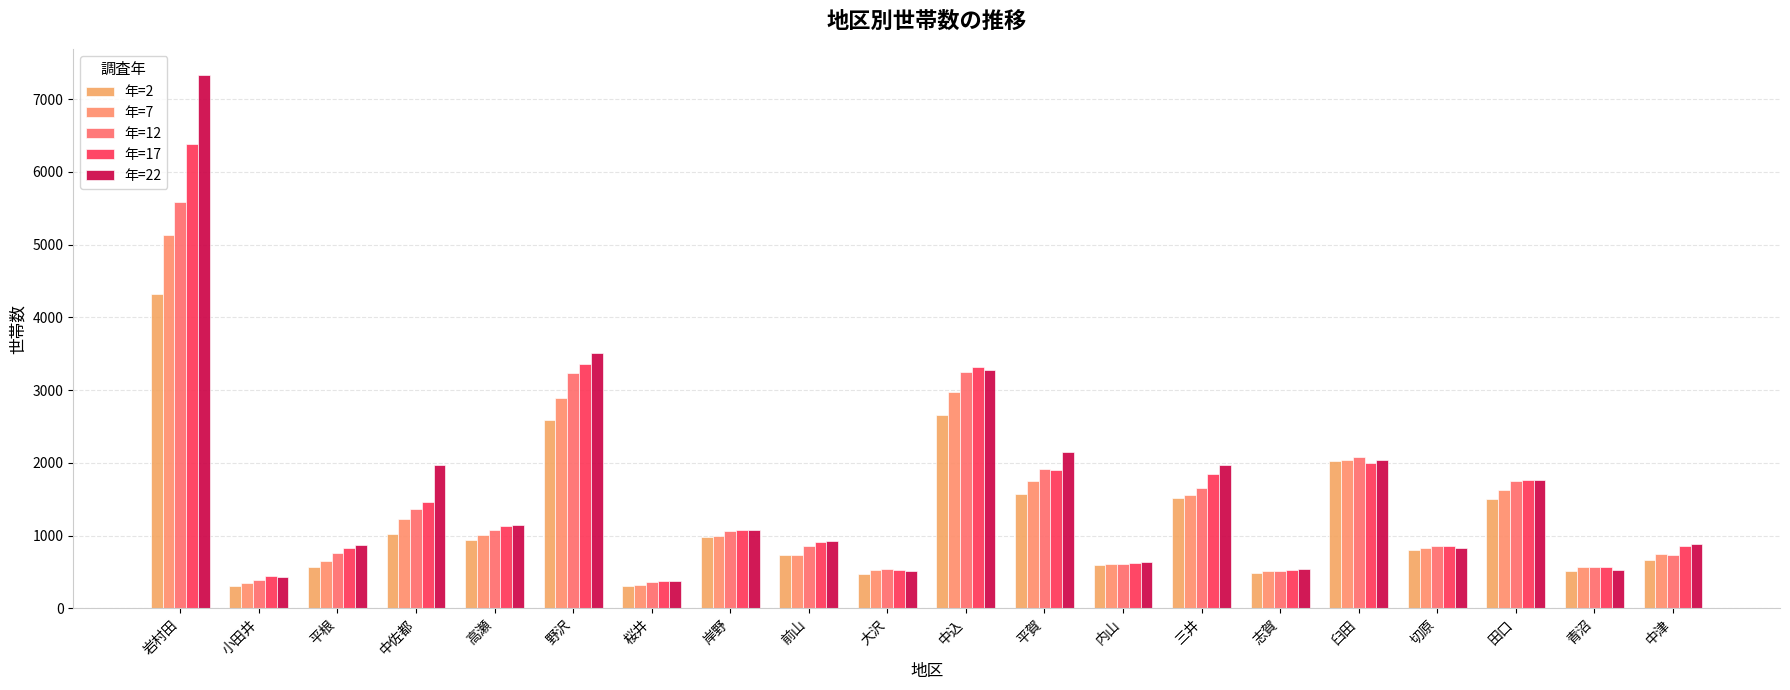

At which category does the chart reach its minimum across all series?

桜井